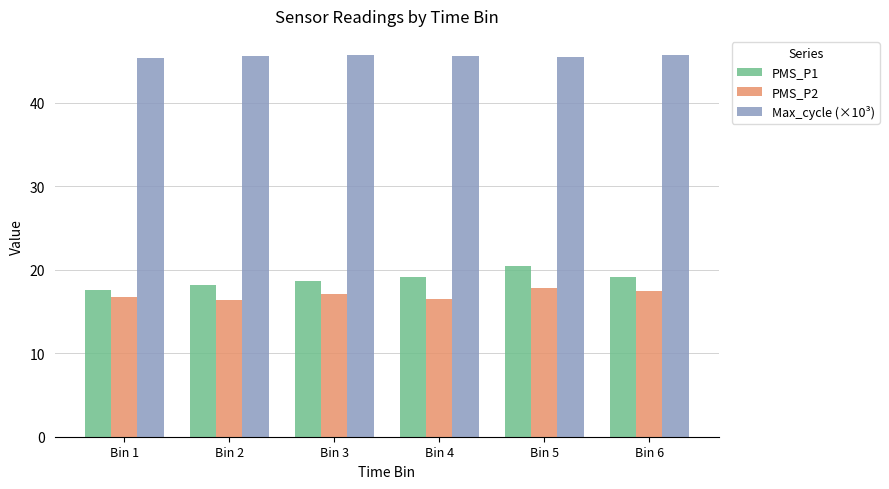

What is the sum of the PMS_P1 values at Bin 1 and Bin 5?

38.0